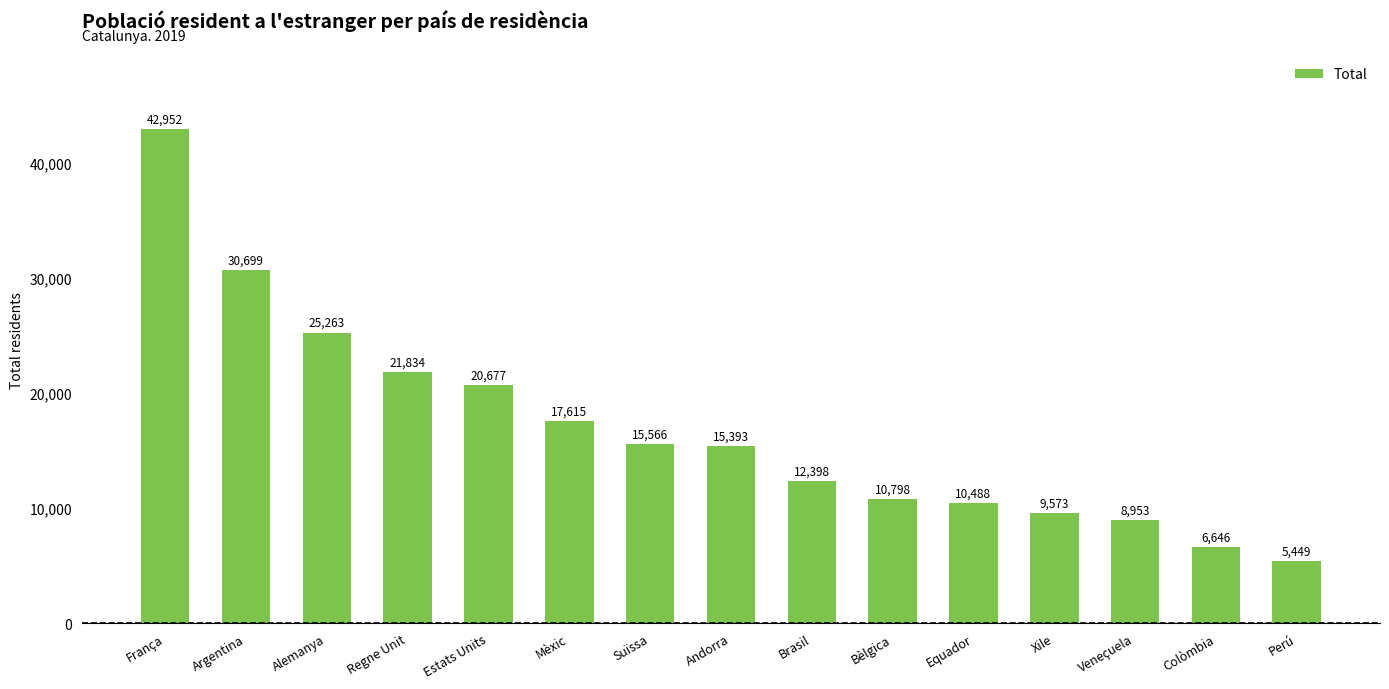

What is the greatest value displayed?

42952